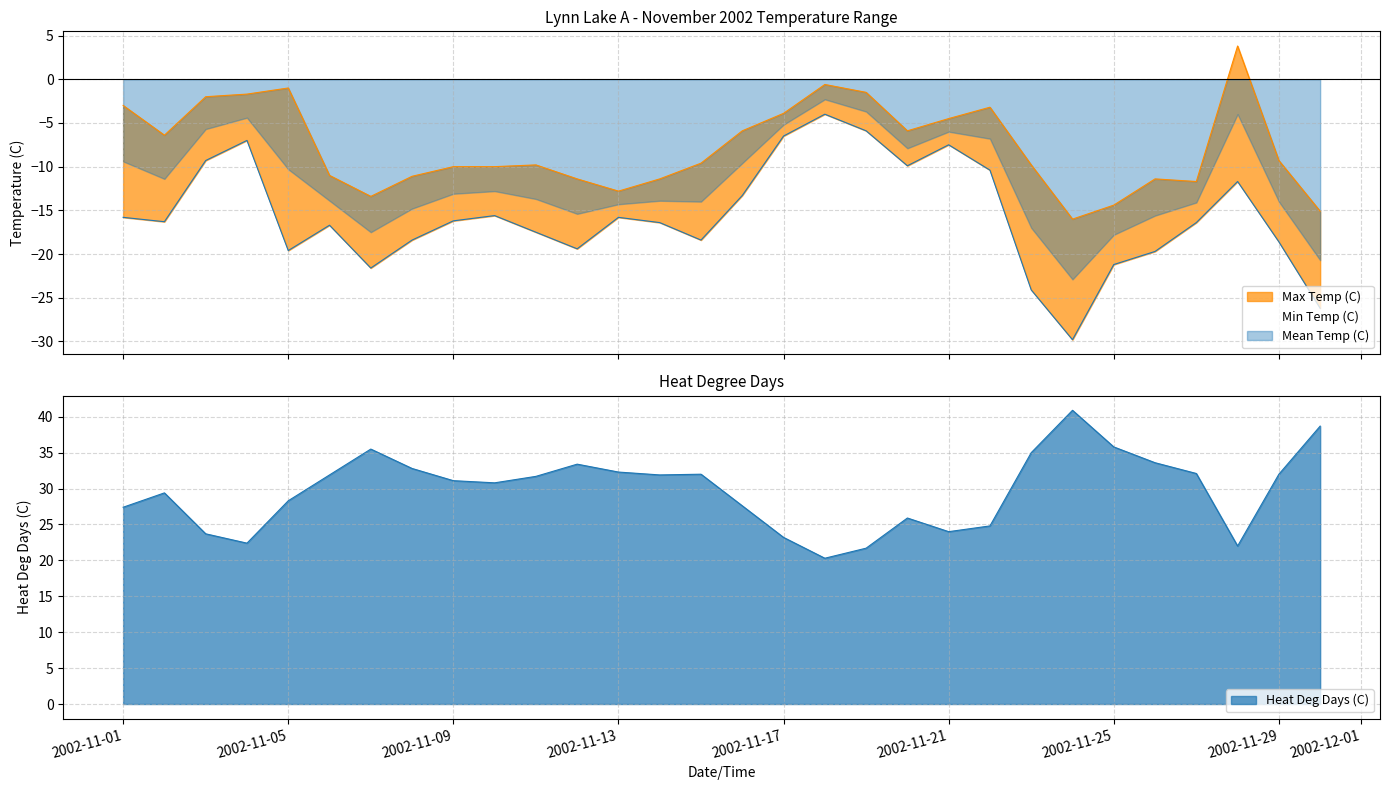

What is the difference between the maximum and minimum values in the Mean Temp (C) series?

20.6